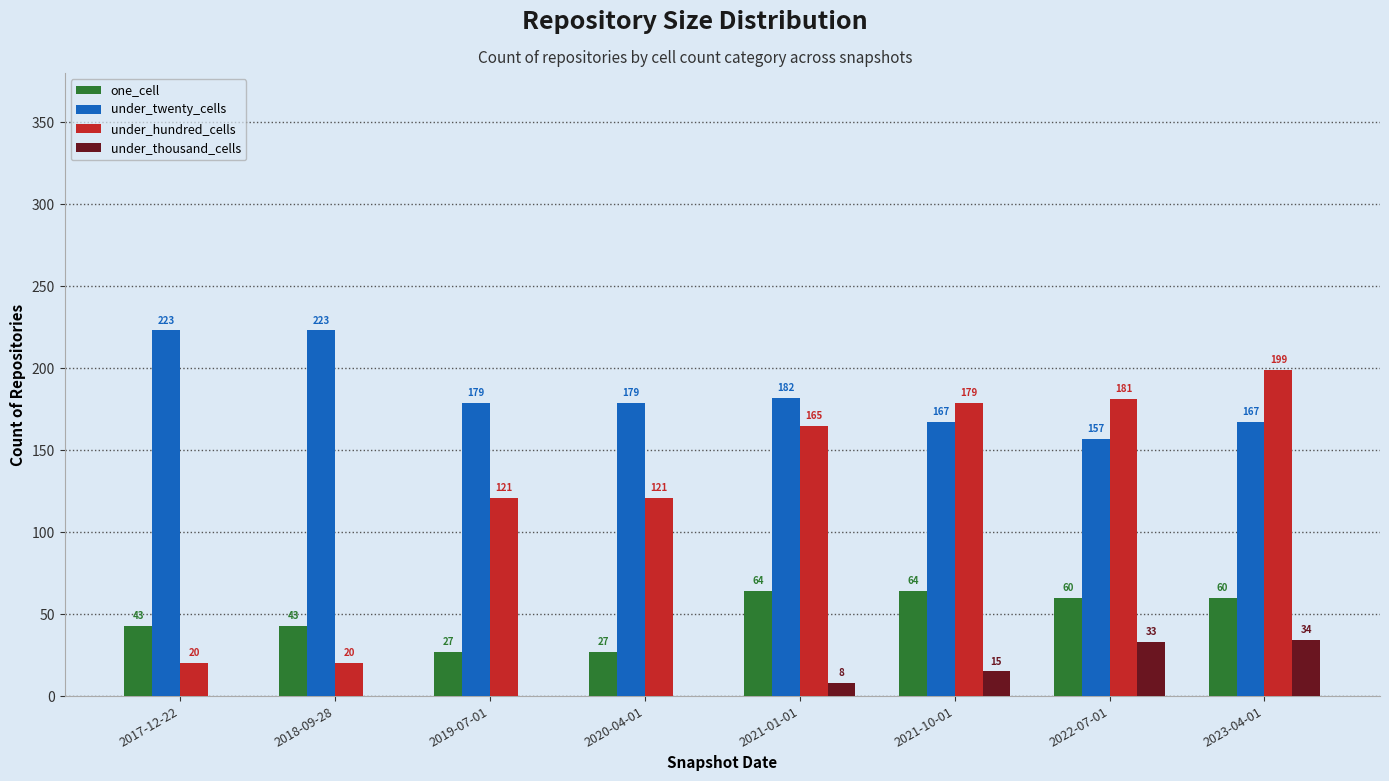

Is it true that under_hundred_cells equals 199 at 2023-04-01?

True